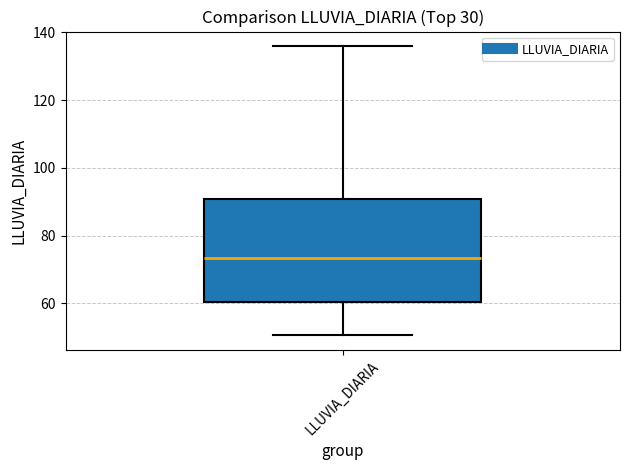

Where does the lower whisker of the box for LLUVIA_DIARIA end on the y-axis? The values are not printed on the chart, so give them approximately, as read against the axis.

50